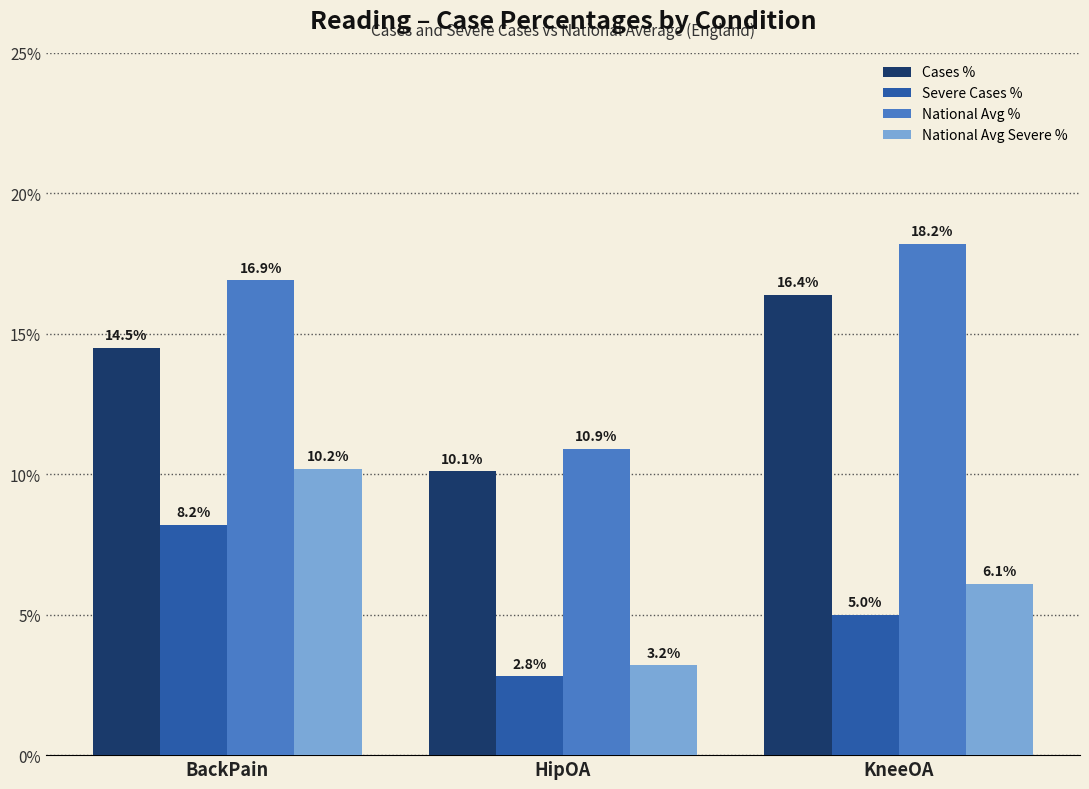

What is the maximum value shown in the chart?

18.2